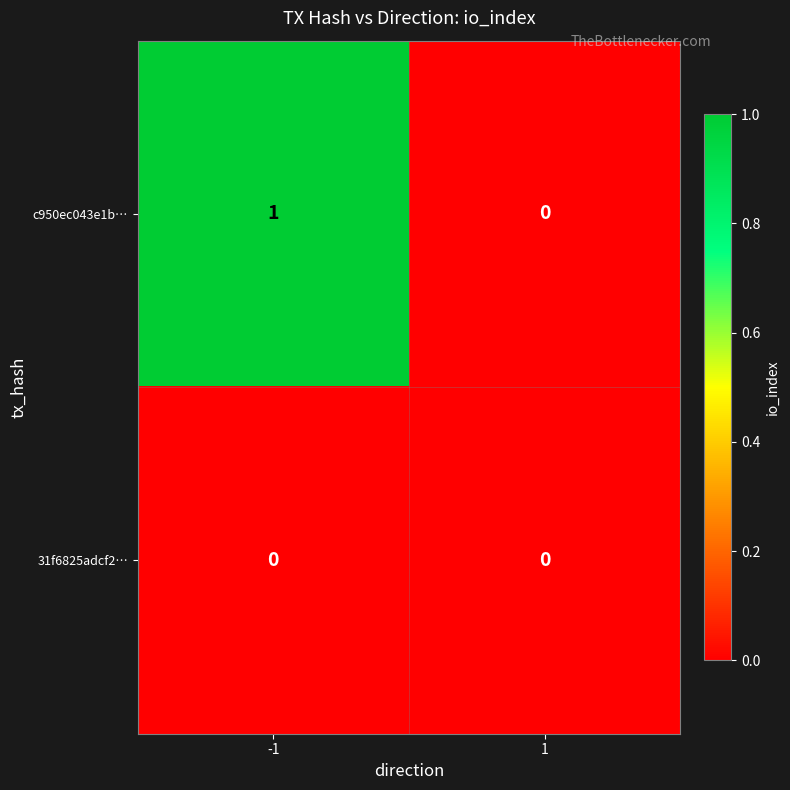

List the series in order of their peak value, highest first.

c950ec043e1b…, 31f6825adcf2…